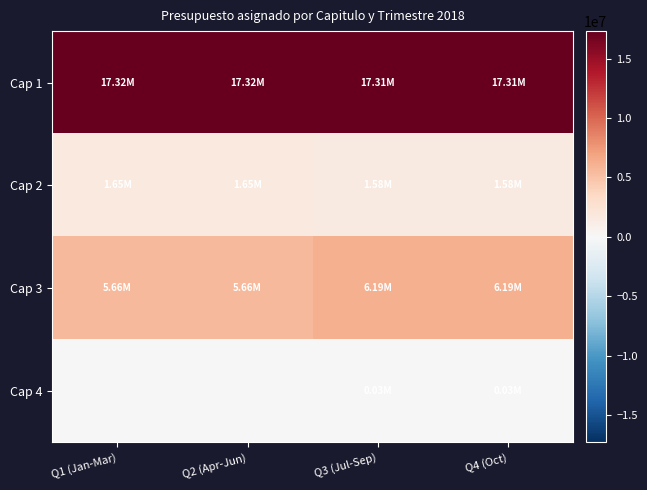

Reading right to left, transcribe all the data shown in this chart.

Cap 1: Q4 (Oct)=17312882.6	Q3 (Jul-Sep)=17312882.6	Q2 (Apr-Jun)=17322327.6	Q1 (Jan-Mar)=17322327.6
Cap 2: Q4 (Oct)=1576518.8	Q3 (Jul-Sep)=1576518.8	Q2 (Apr-Jun)=1650000.0	Q1 (Jan-Mar)=1650000.0
Cap 3: Q4 (Oct)=6189714.6	Q3 (Jul-Sep)=6189714.6	Q2 (Apr-Jun)=5664193.8	Q1 (Jan-Mar)=5664193.8
Cap 4: Q4 (Oct)=25517.0	Q3 (Jul-Sep)=25517.0	Q2 (Apr-Jun)=0.0	Q1 (Jan-Mar)=0.0